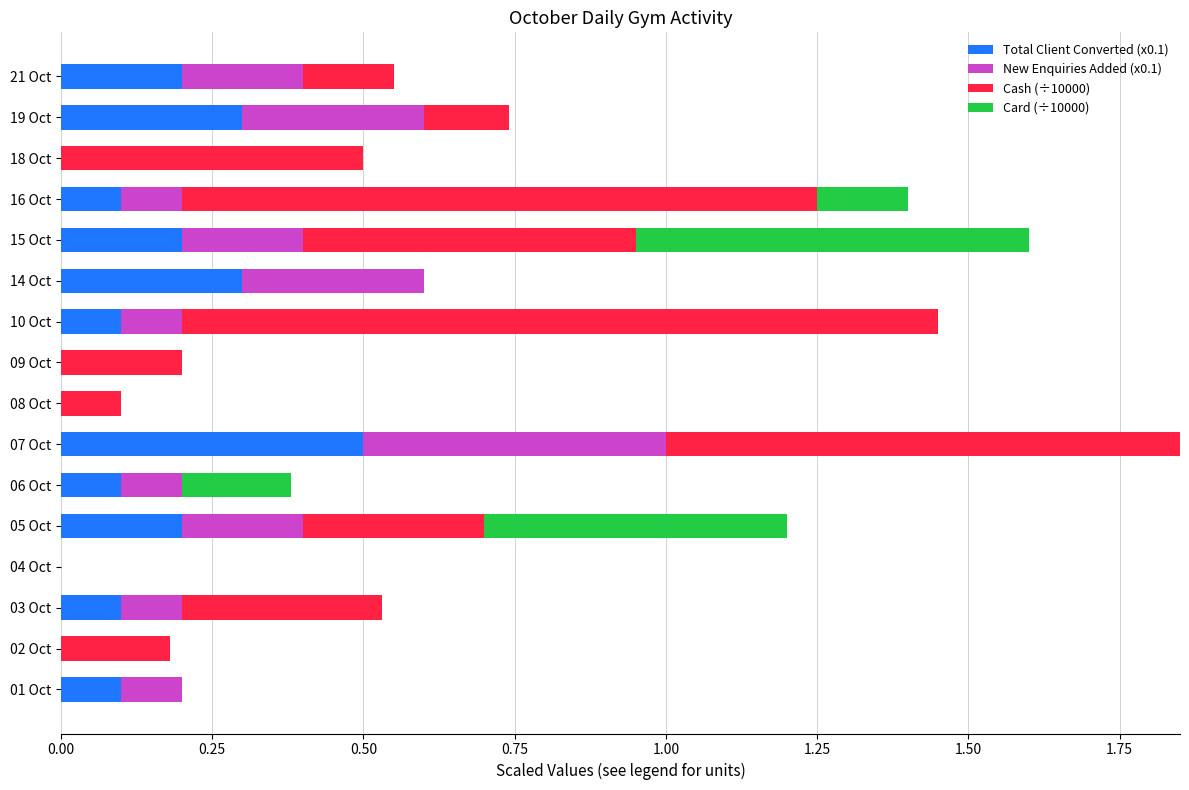

What is the total value across all series at 06 Oct?

0.4